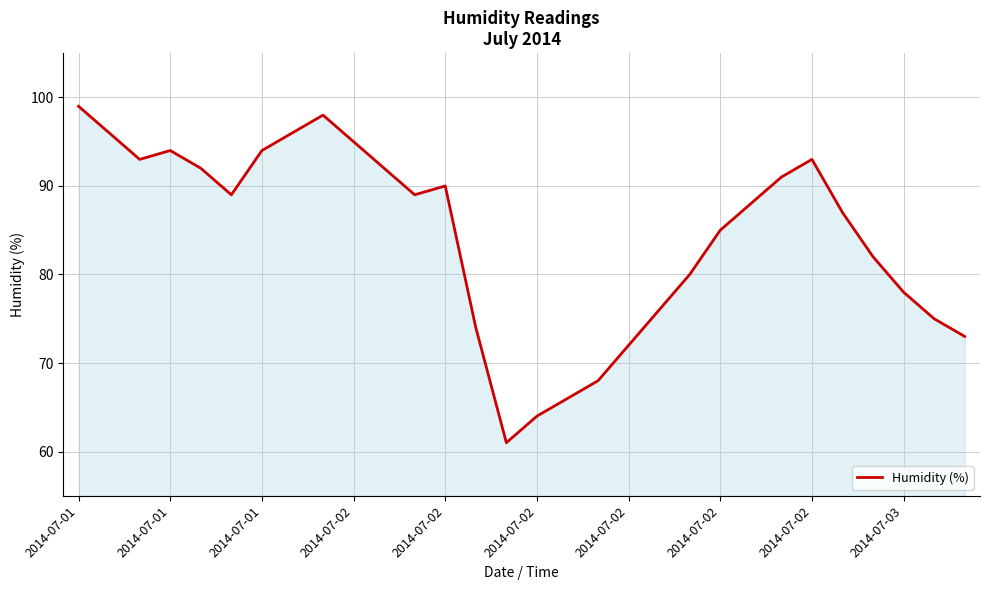

What is the greatest value displayed?

99